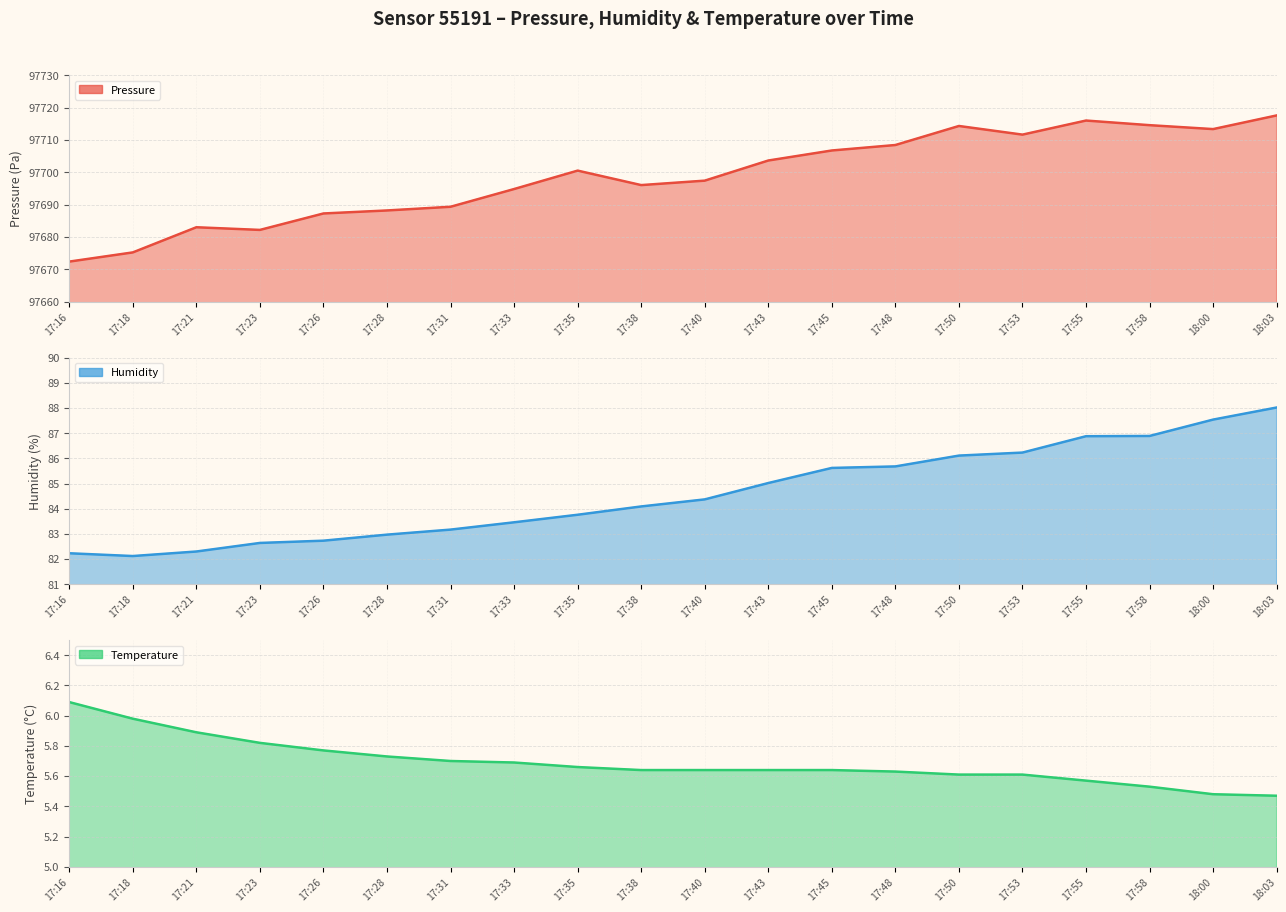

Which series has the largest total across all categories?

pressure